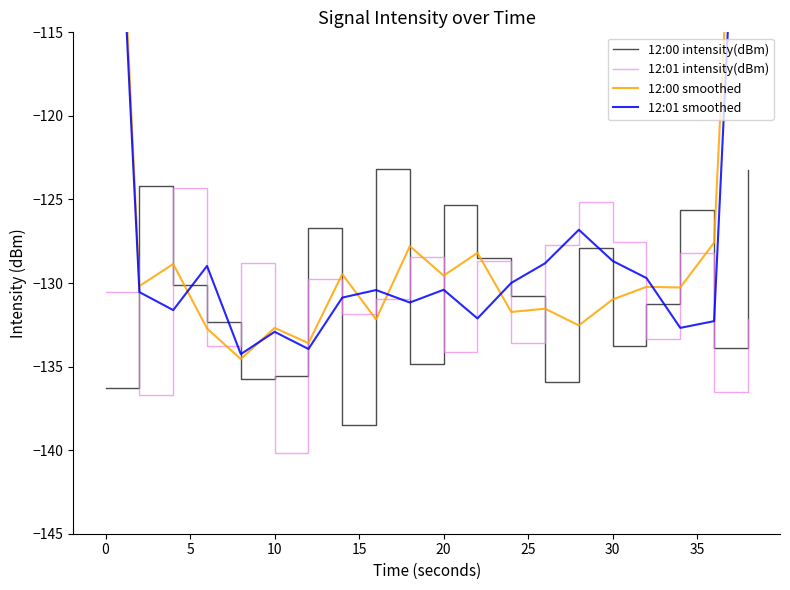

What is the maximum value for 12:00 intensity(dBm)?

-123.2